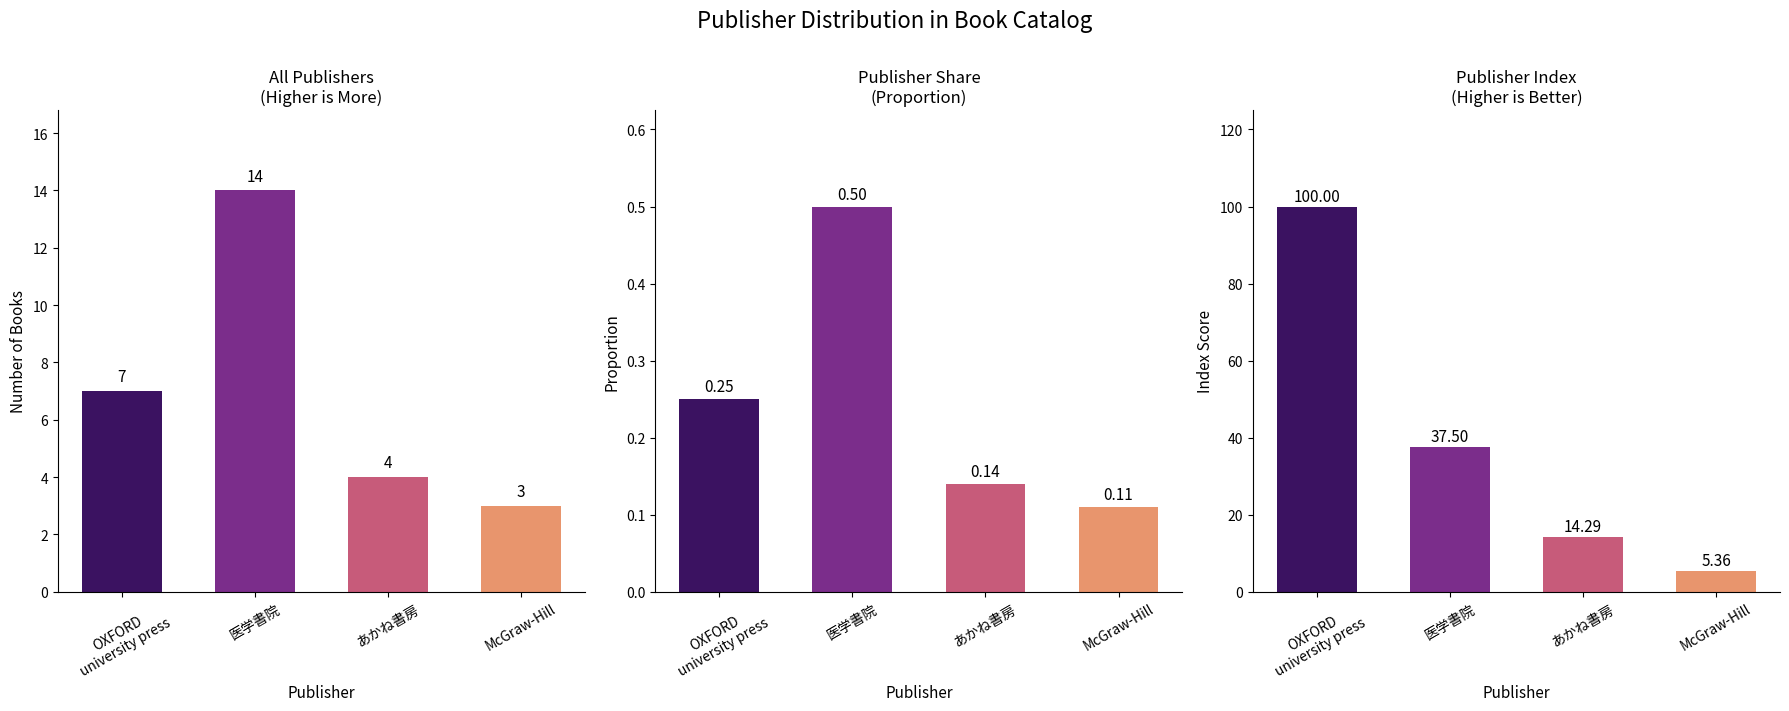

What is the highest value of the Rank Score series?

100.0